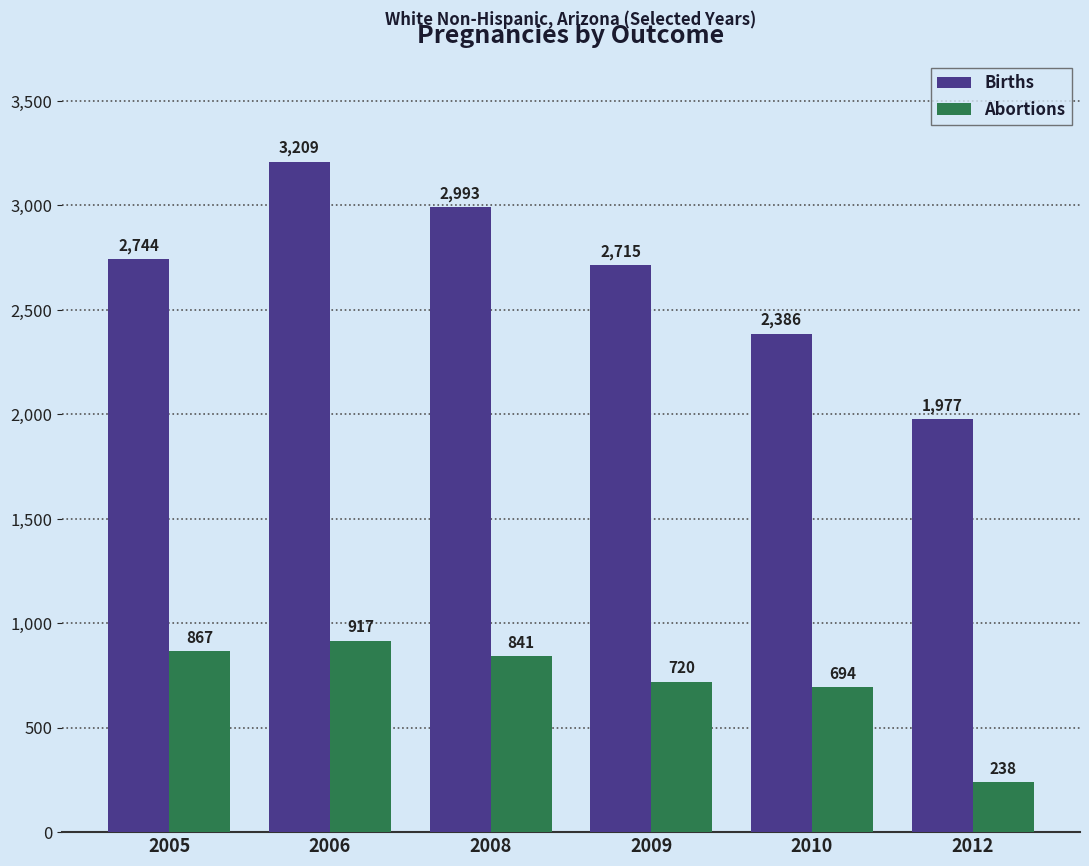

How many categories are shown in the chart?

6